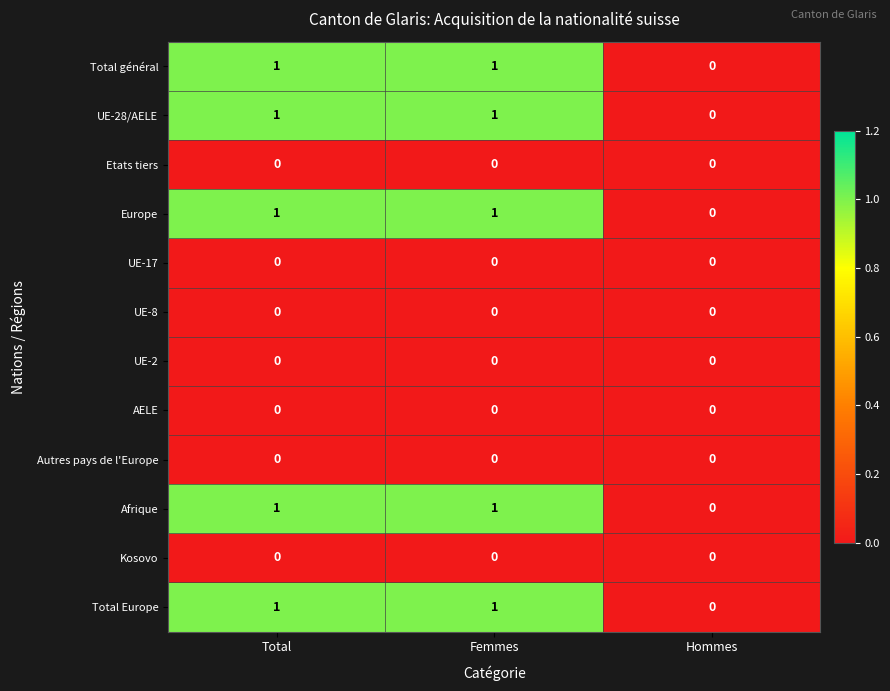

The AELE series shows 0 at Total. True or false?

True